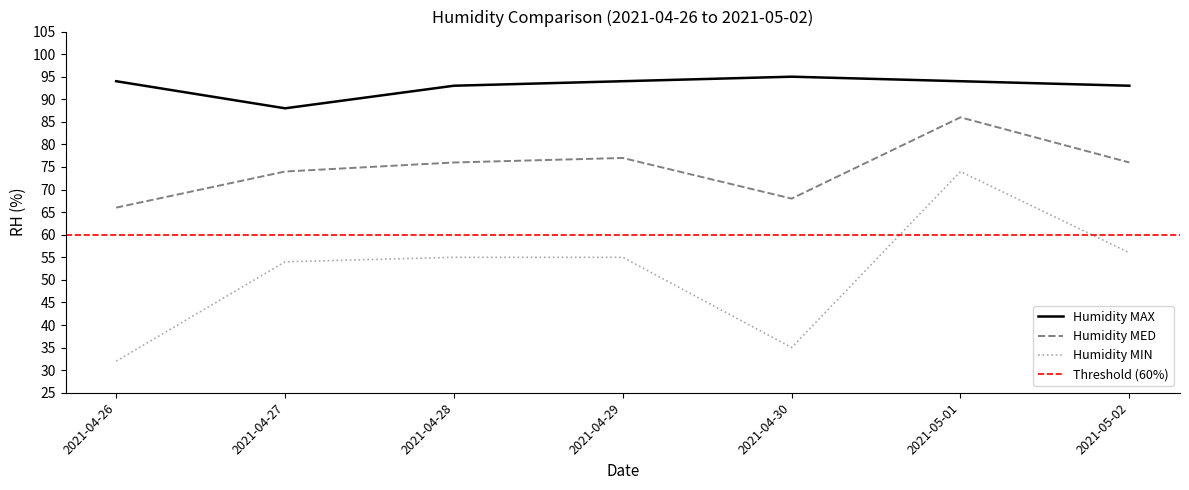

True or false: Humidity MIN and Humidity MED cross at least once.

False